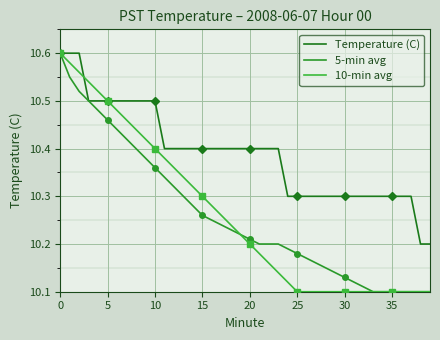

The value of 10-min avg at 24 is 10.1. True or false?

True